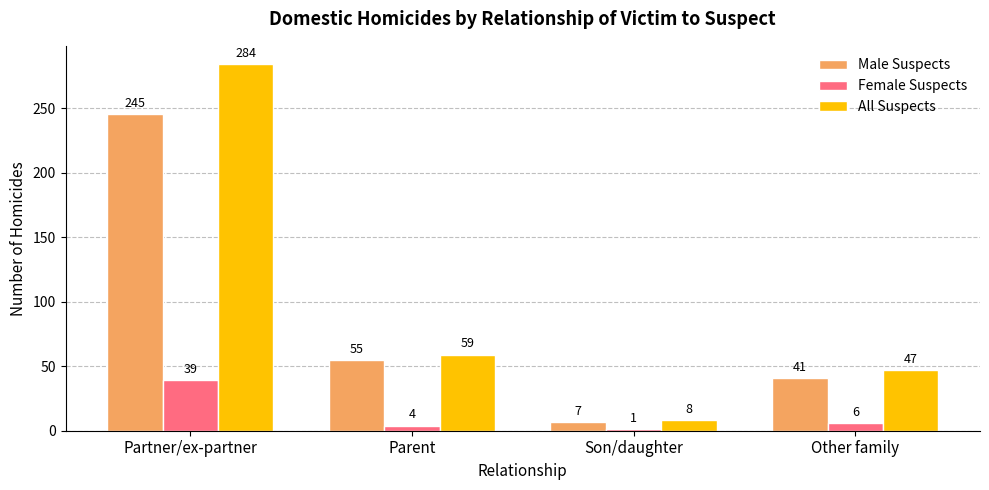

What is the value of the Male Suspects bar at the 1st from the left?

245